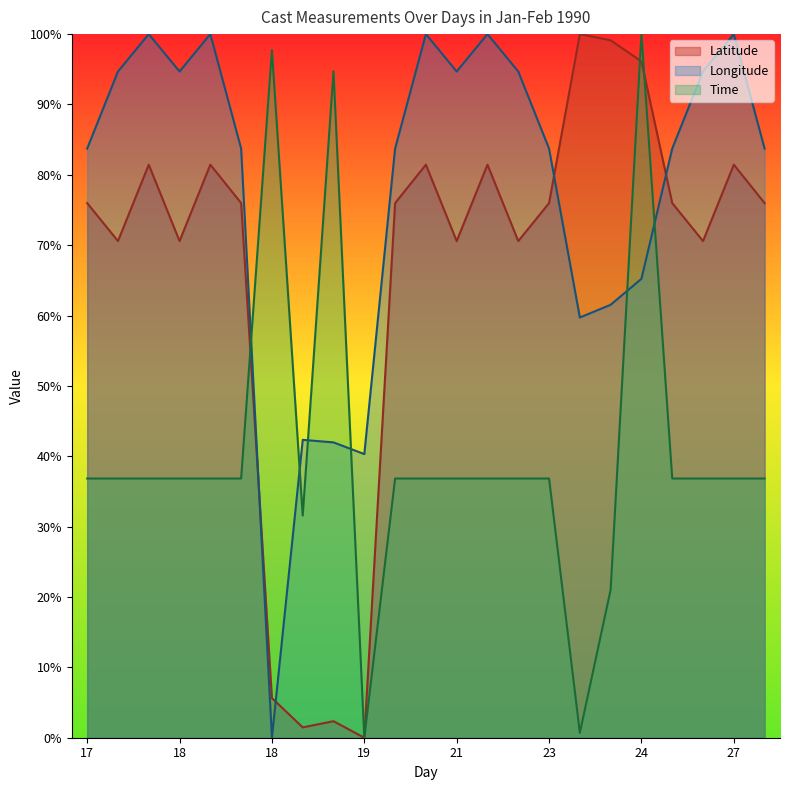

What is the value of the Longitude point at the 17th from the left?

59.7